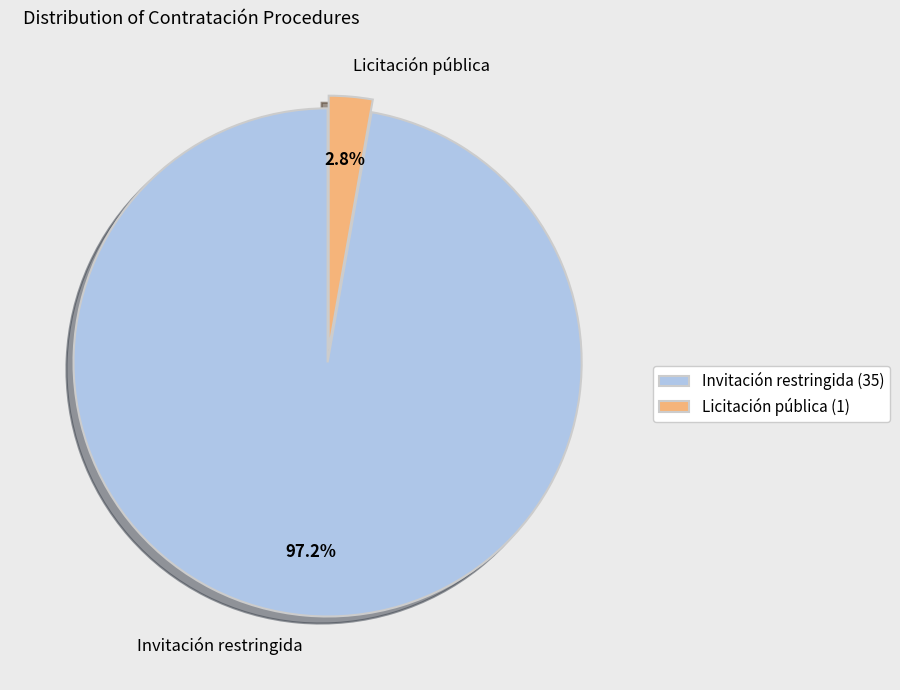

Is the sum of Invitación restringida and Licitación pública greater than half?

Yes